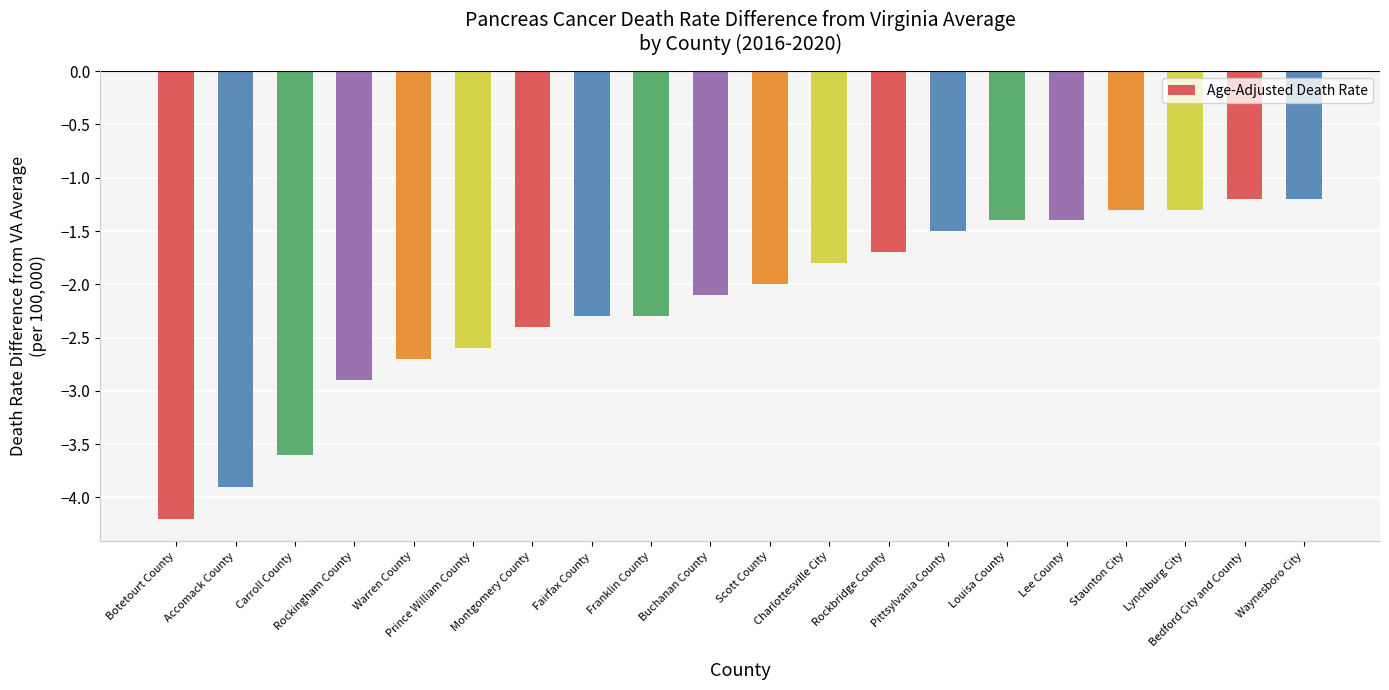

What is the difference between the second highest and minimum values?

3.0